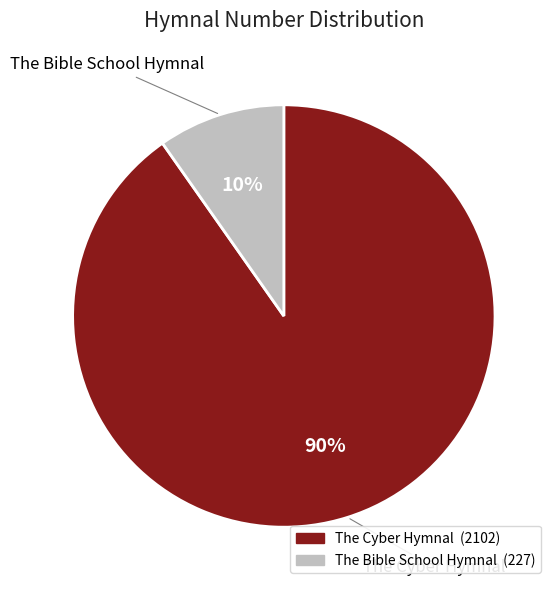

To the nearest percent, what is the average slice percentage?

50%